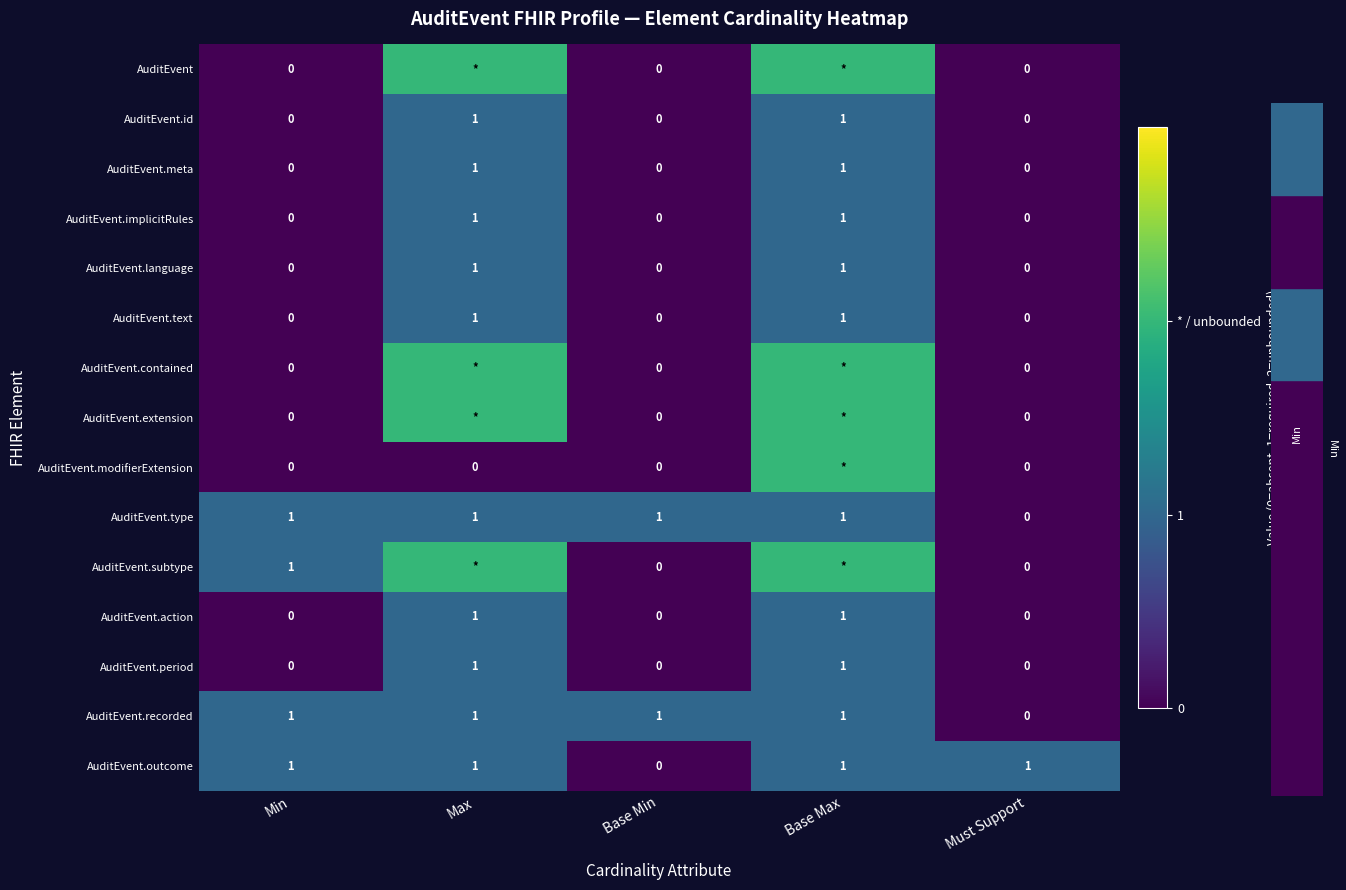

True or false: AuditEvent.language has a value of 0 at Must Support.

True